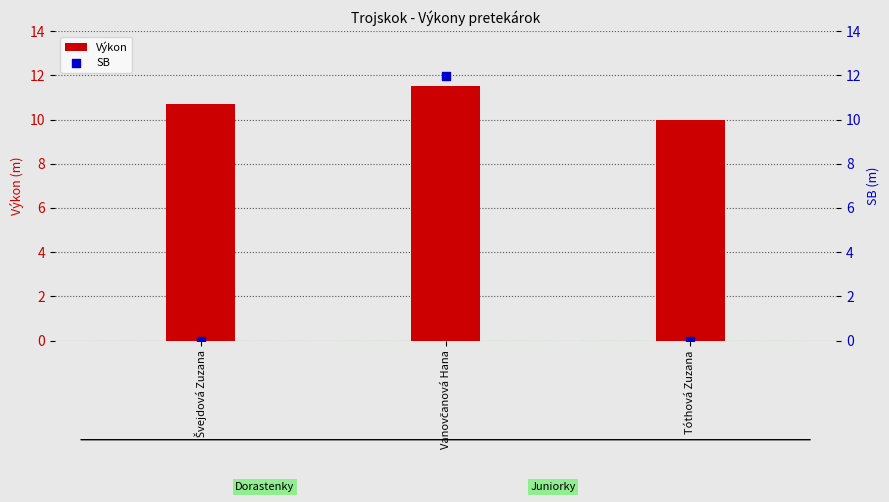

Which series has the largest total across all categories?

Výkon